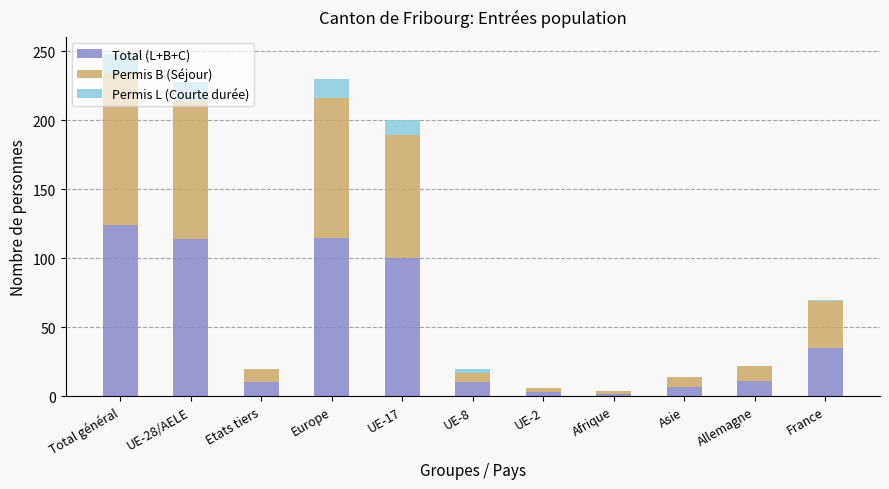

What is the maximum value for Total (L+B+C)?

124